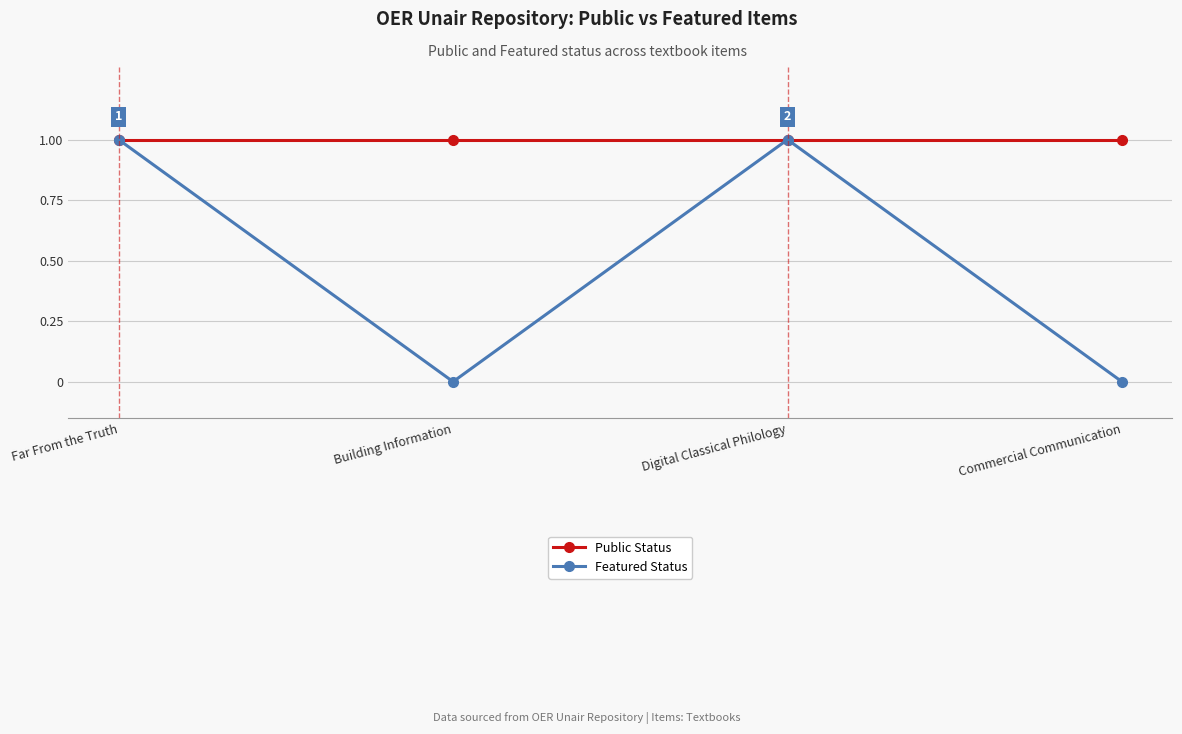

Which series has the largest total across all categories?

Public Status